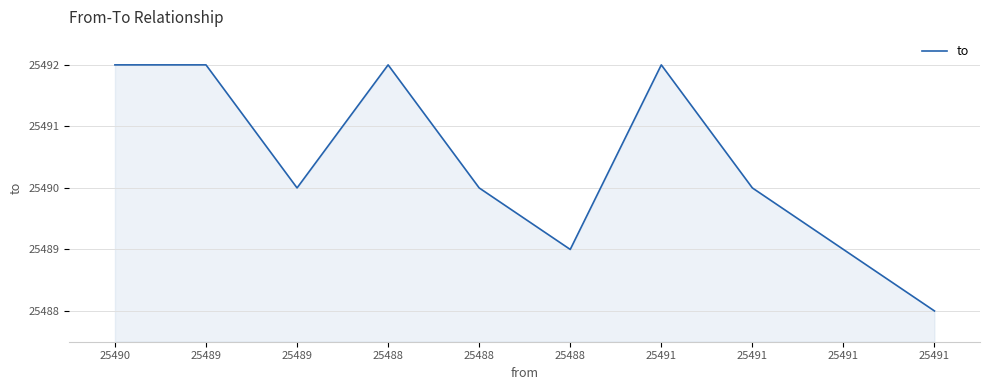

Reading left to right, list all the values displayed in this chart.

25492	25492	25490	25492	25490	25489	25492	25490	25489	25488